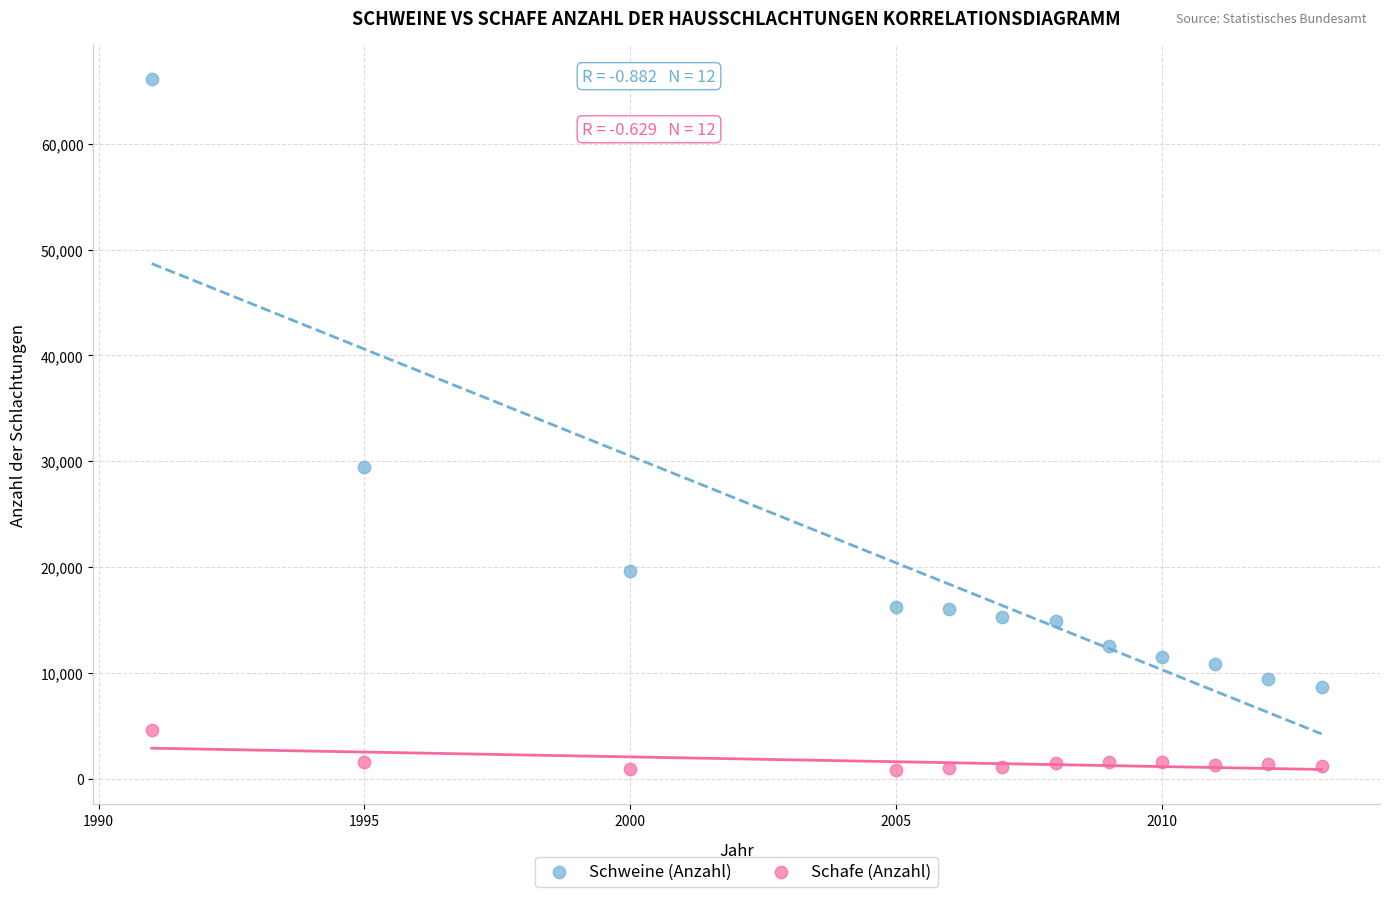

Which series reaches the maximum Y coordinate?

Schweine (Anzahl)